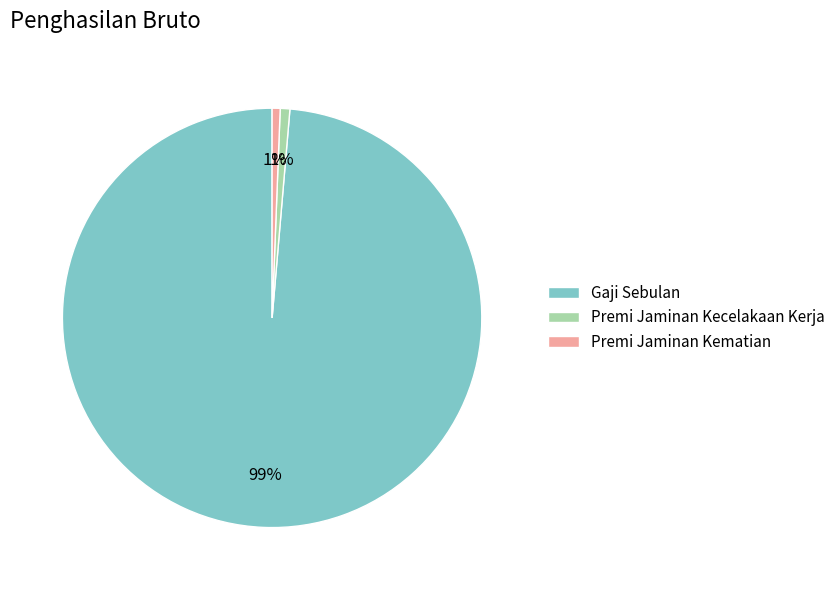

To the nearest percent, what is the average slice percentage?

33%